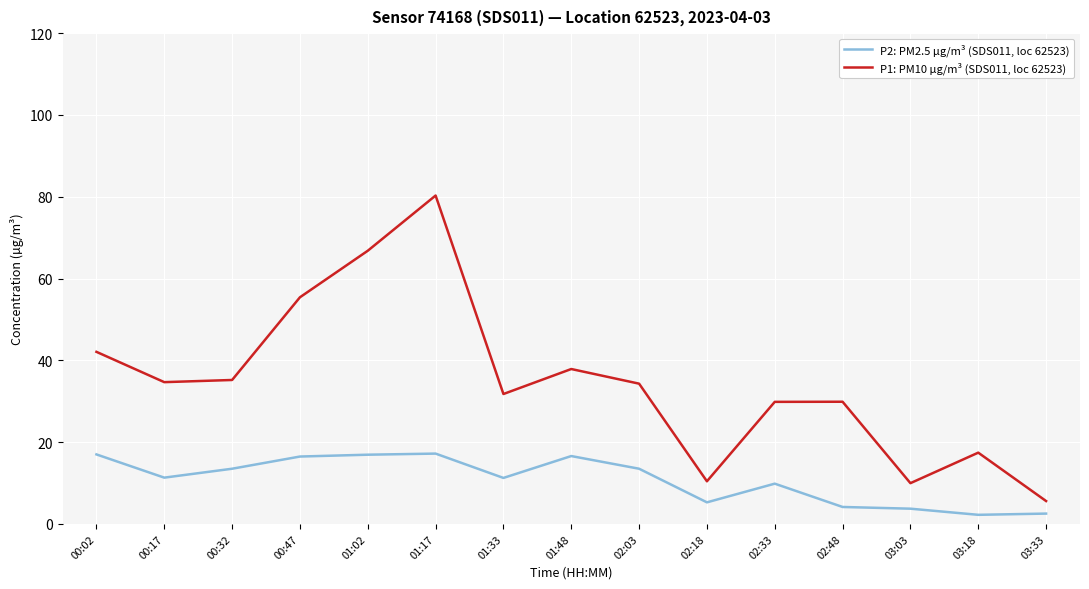

What is the average value of the P2: PM2.5 µg/m³ (SDS011, loc 62523) series?

10.8